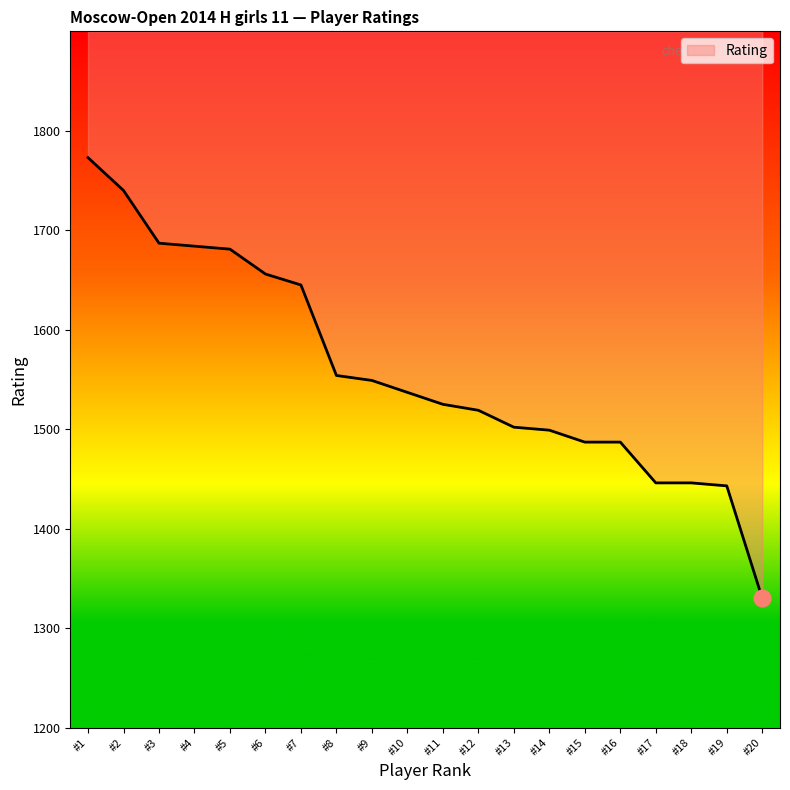

What is the greatest value displayed?

1773